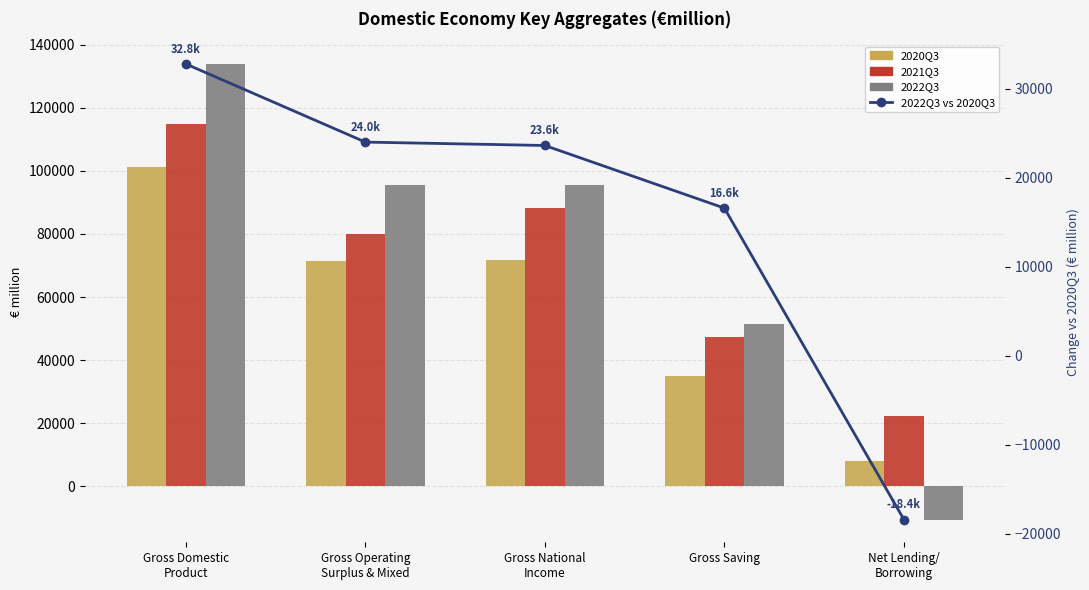

List the series in order of their peak value, lowest first.

2022Q3 vs 2020Q3, 2020Q3, 2021Q3, 2022Q3